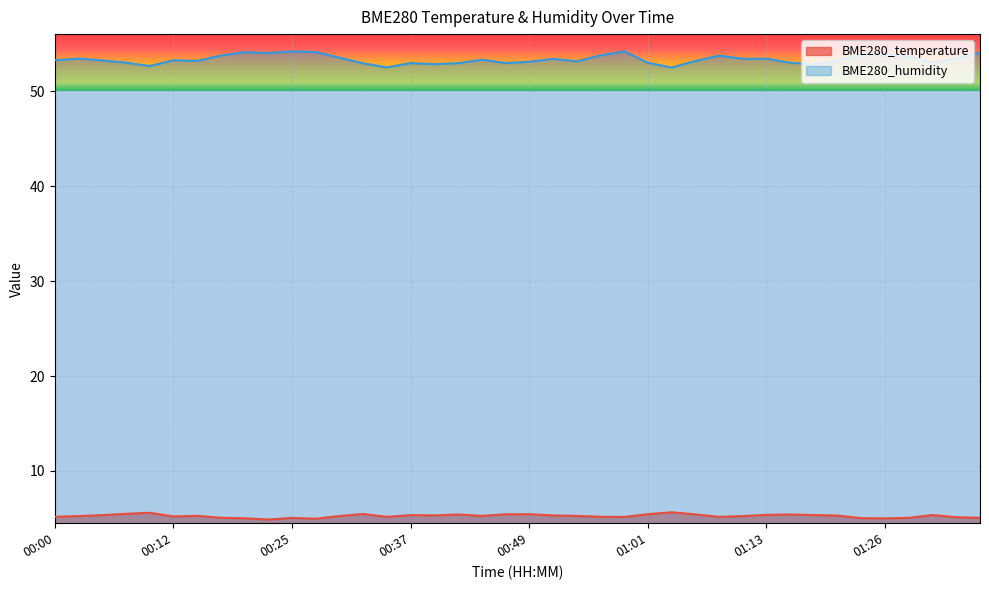

Which series has the largest total across all categories?

BME280_humidity